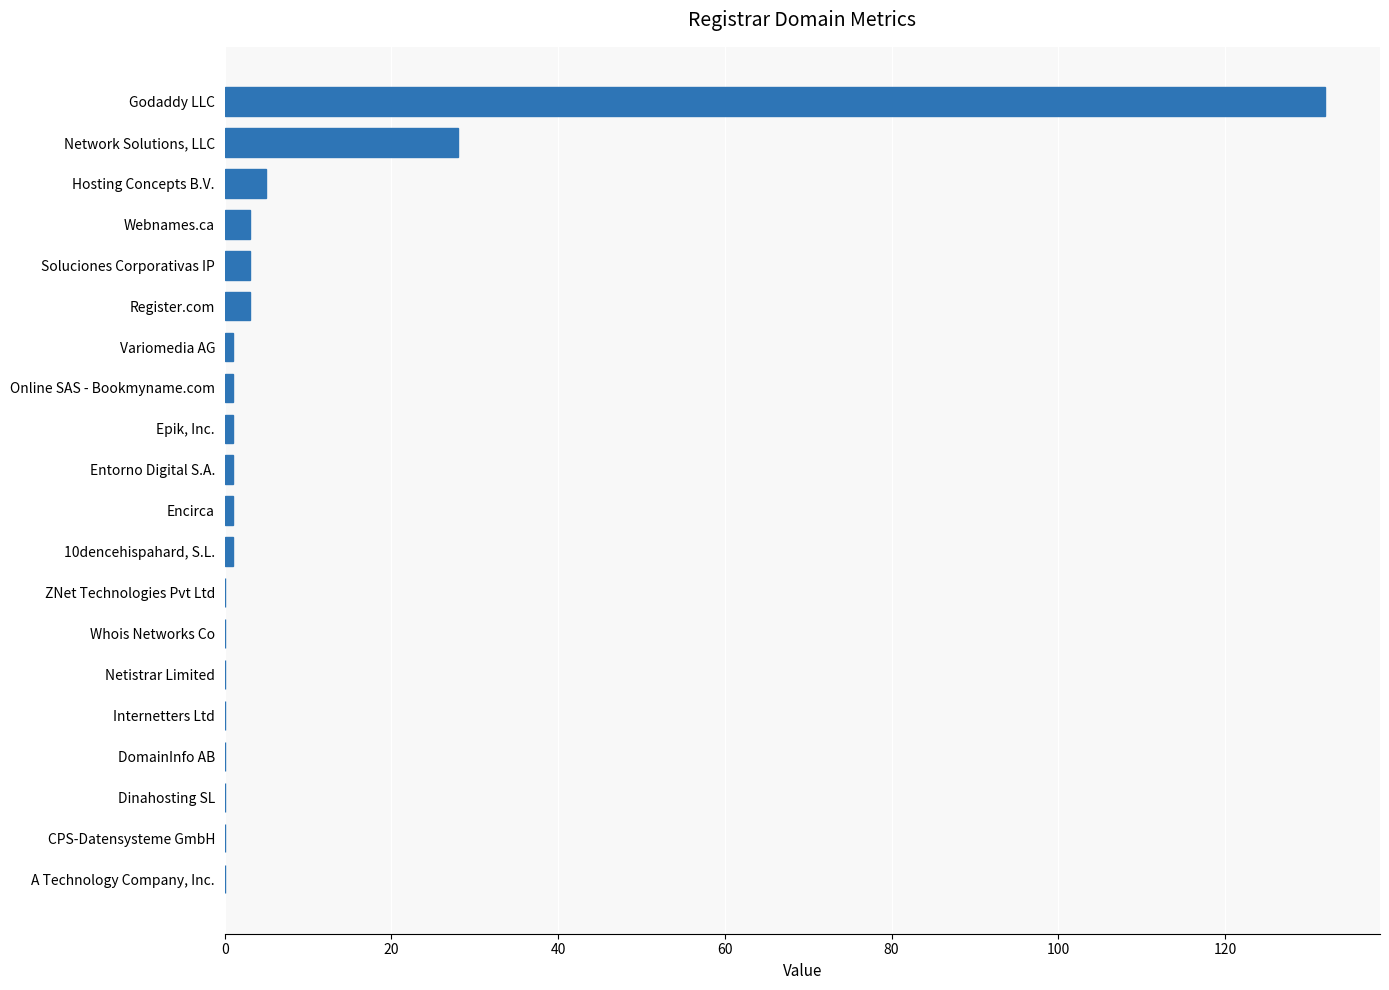

Reading top to bottom, transcribe all the data shown in this chart.

Godaddy LLC=132	Network Solutions, LLC=28	Hosting Concepts B.V.=5	Webnames.ca=3	Soluciones Corporativas IP=3	Register.com=3	Variomedia AG=1	Online SAS - Bookmyname.com=1	Epik, Inc.=1	Entorno Digital S.A.=1	Encirca=1	10dencehispahard, S.L.=1	ZNet Technologies Pvt Ltd=0	Whois Networks Co=0	Netistrar Limited=0	Internetters Ltd=0	DomainInfo AB=0	Dinahosting SL=0	CPS-Datensysteme GmbH=0	A Technology Company, Inc.=0